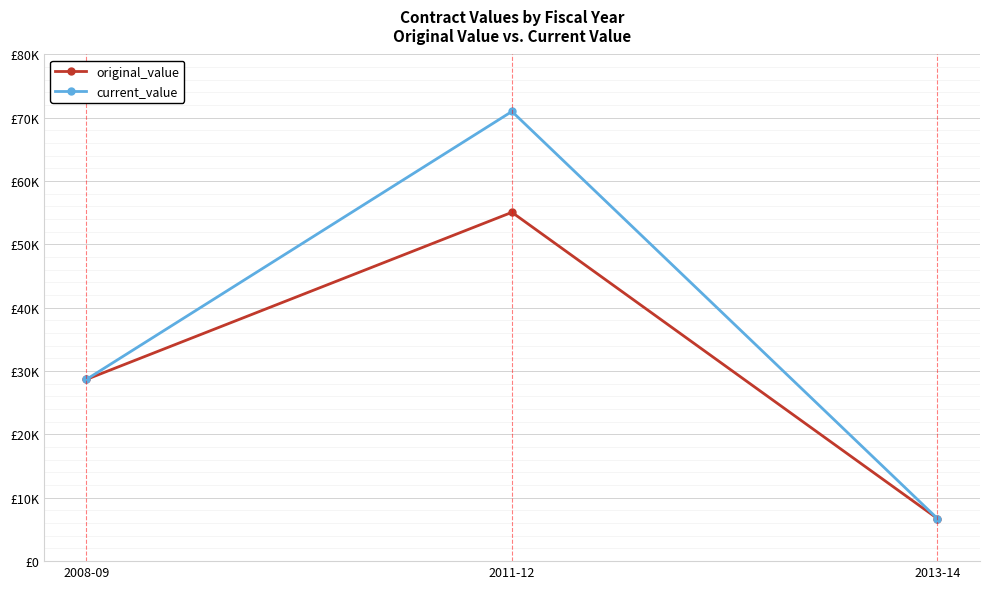

Which label corresponds to the smallest value in the chart?

2013-14